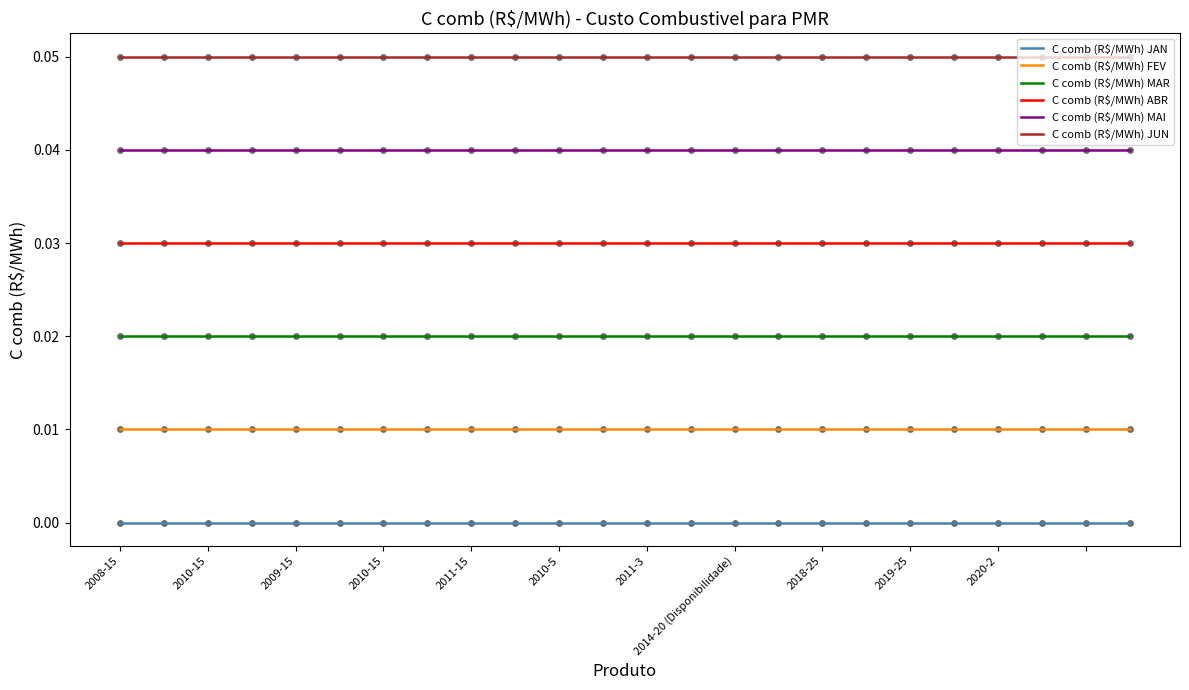

Which series has the largest total across all categories?

C comb (R$/MWh) JUN